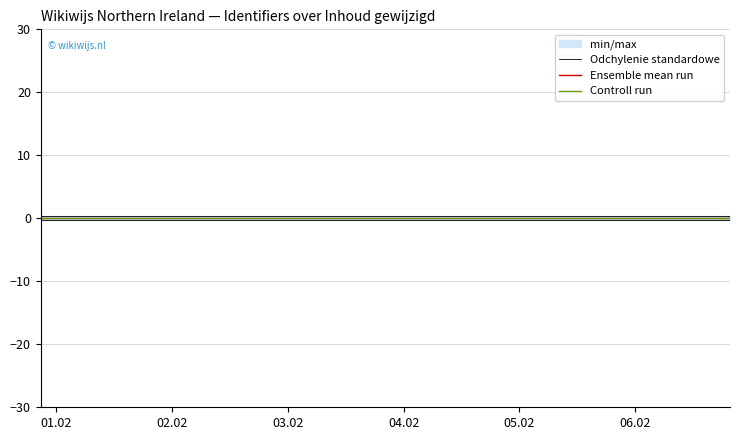

What is the value of the Odchylenie standardowe point at the 15th from the left?

0.3